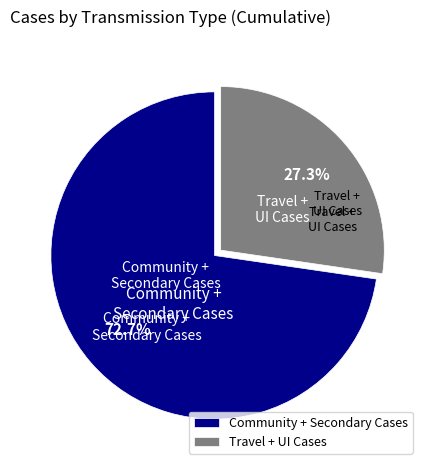

Rank the categories by value from highest to lowest.

Community + Secondary Cases, Travel + UI Cases